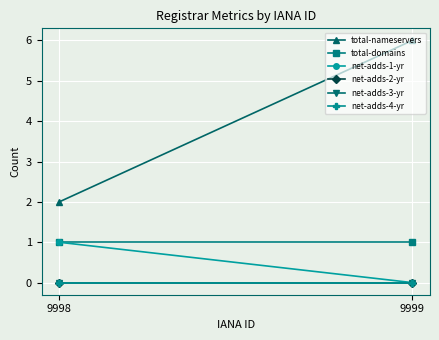

How many positive values does the net-adds-1-yr series have?

1